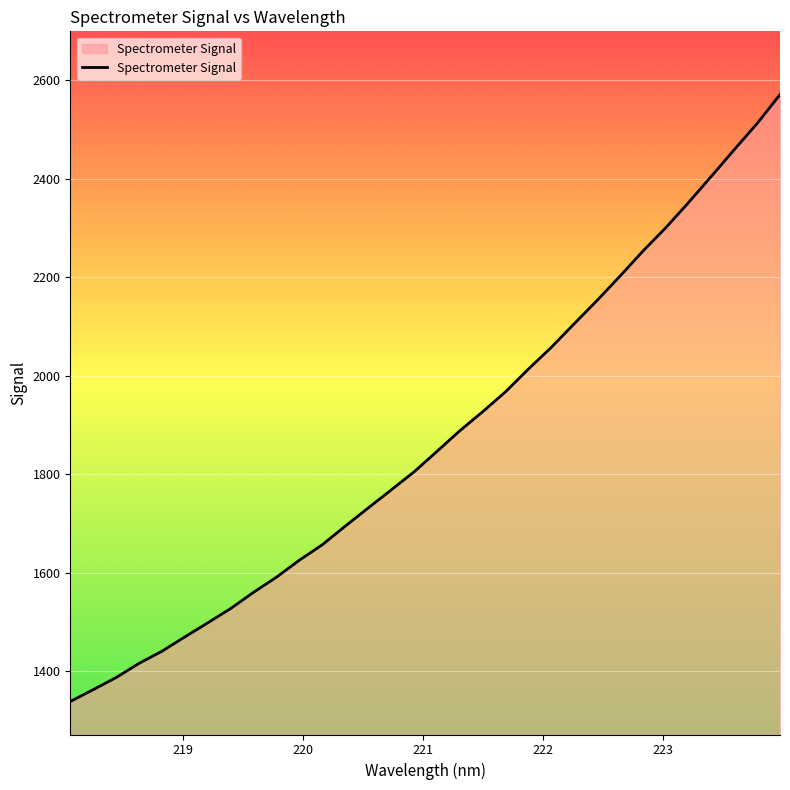

What is the difference between the maximum and minimum values?

1231.8